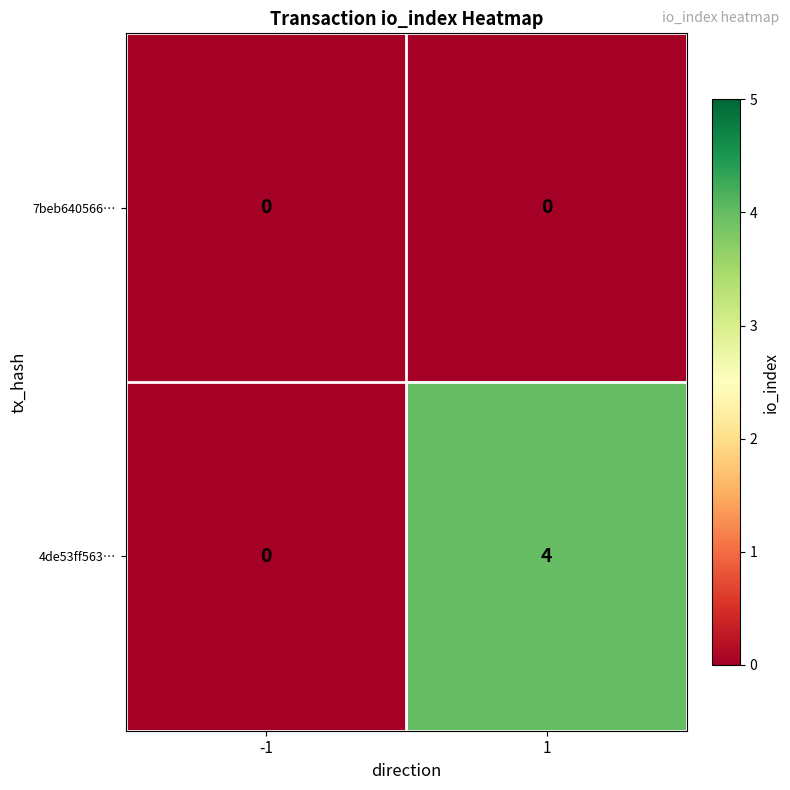

Is it true that 4de53ff563… equals -2 at -1?

False